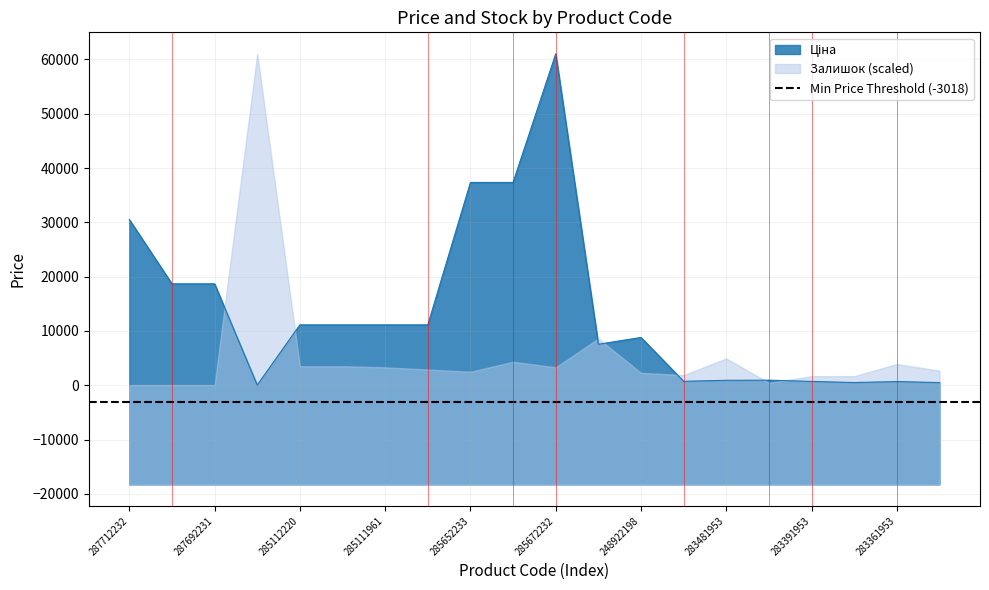

Which has a higher value, 287692233 or 285111961?

287692233